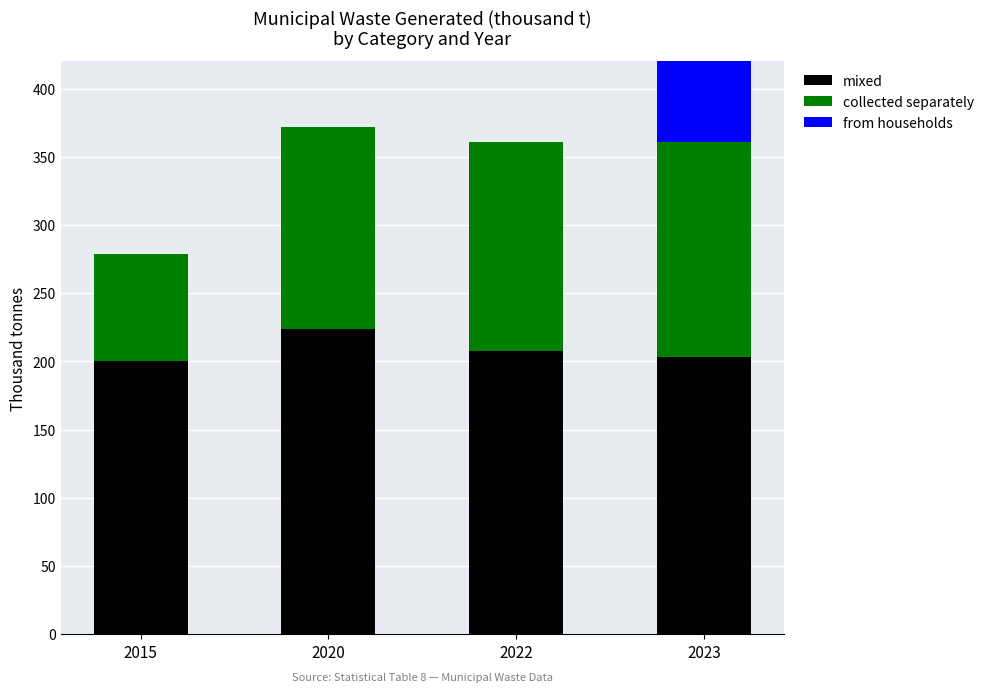

True or false: from households has a value of 0.0 at 2015.

True